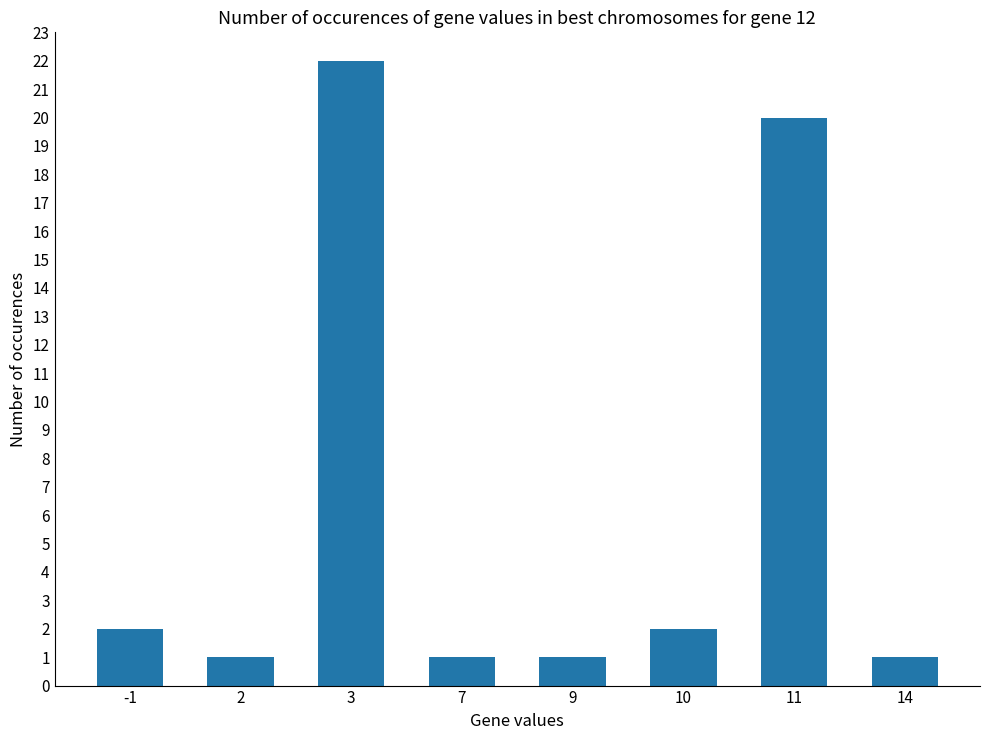

What is the sum of the values at -1 and 2?

3